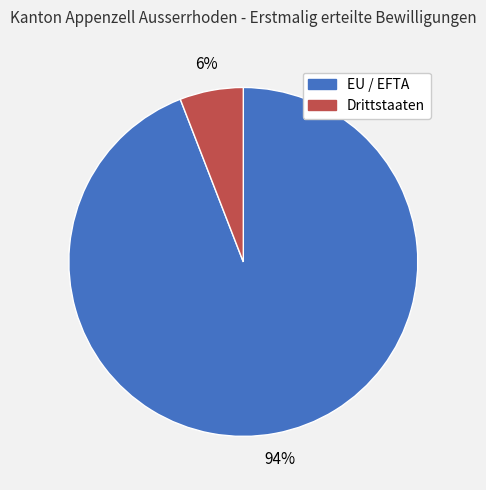

Rank the categories by value from lowest to highest.

Drittstaaten, EU / EFTA